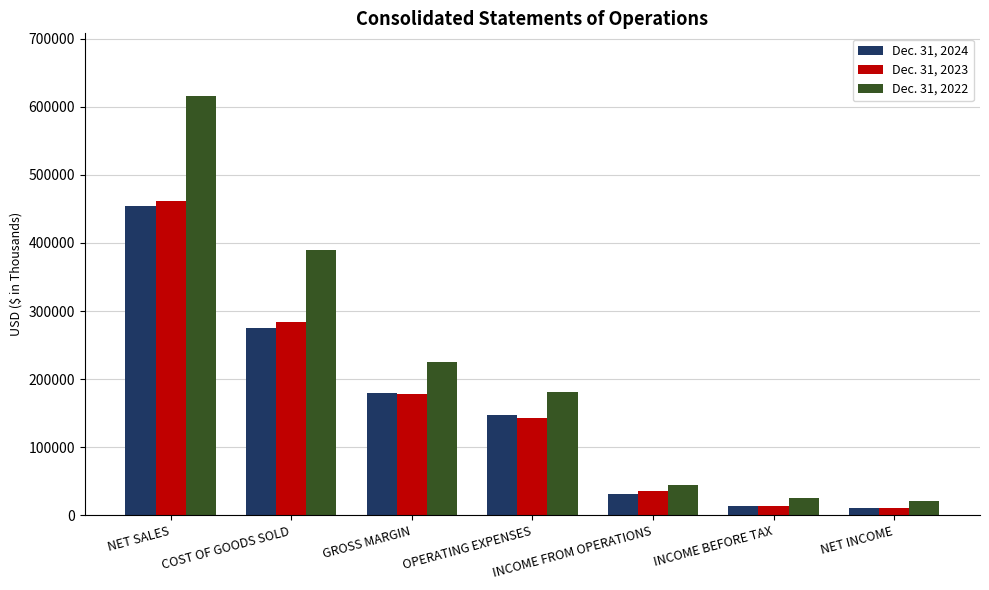

What is the greatest value displayed?

615475